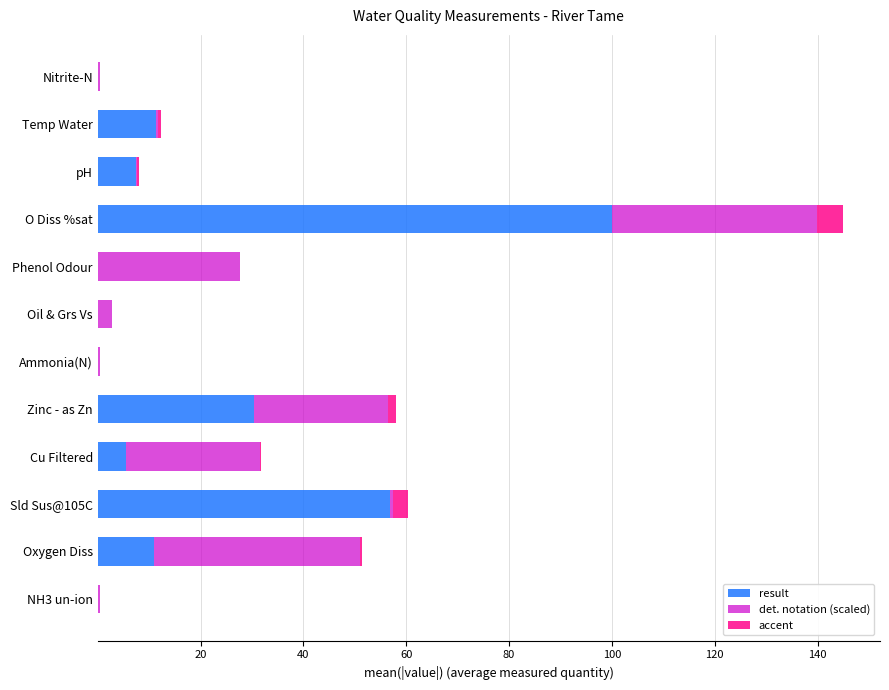

How many values in the result series exceed 7?

6